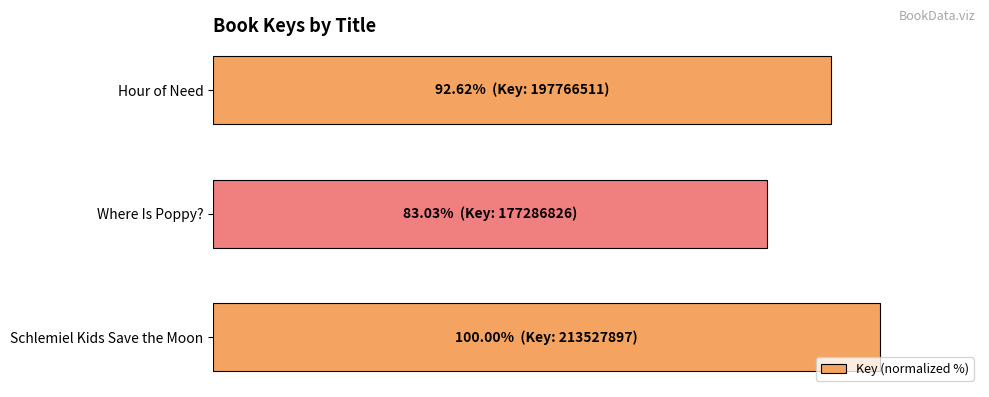

Are the bars horizontal?

Yes